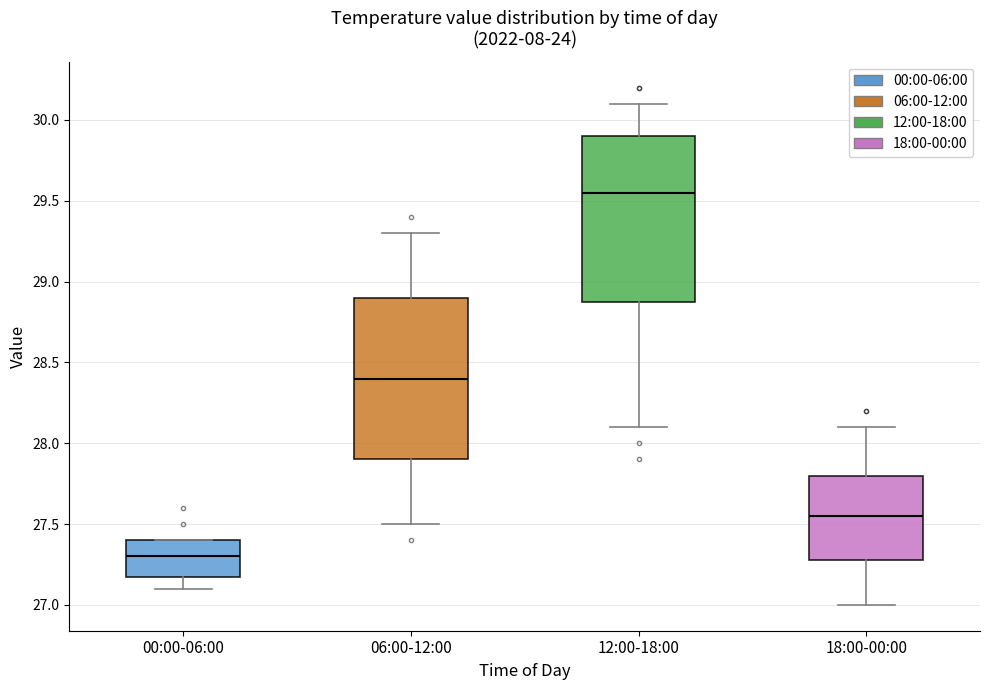

Reading left to right, read every box against the y-axis: the position of its median line, the range the box covers, and the ends of its whiskers. The values are not printed on the chart, so give them approximately, as read against the axis.

00:00-06:00: median 27.30, box 27.20 to 27.40, whiskers 27.10 to 27.40
06:00-12:00: median 28.40, box 27.90 to 28.90, whiskers 27.50 to 29.30
12:00-18:00: median 29.55, box 28.90 to 29.90, whiskers 28.10 to 30.10
18:00-00:00: median 27.55, box 27.30 to 27.80, whiskers 27.00 to 28.10